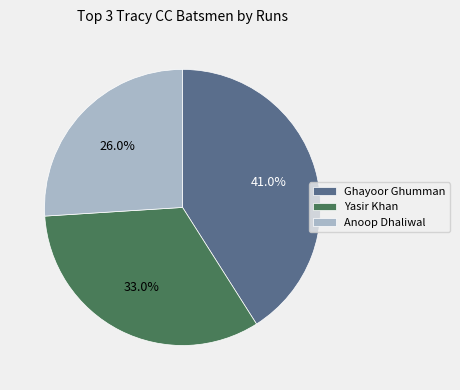

Do Anoop Dhaliwal and Ghayoor Ghumman together represent more than half of the pie?

Yes